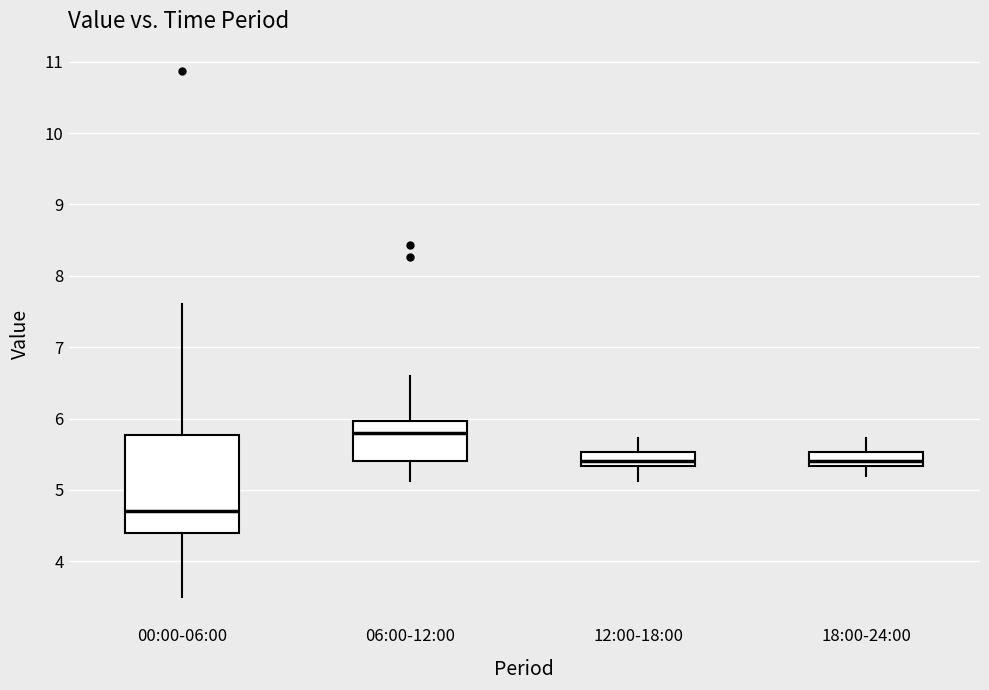

Reading left to right, transcribe this box plot: for each box, give where its median line is, the range the box spans, and where its two whiskers end, as read against the y-axis. The values are not printed on the chart, so give them approximately, as read against the axis.

00:00-06:00: median 4.7, box 4.4 to 5.8, whiskers 3.5 to 7.6
06:00-12:00: median 5.8, box 5.4 to 6.0, whiskers 5.1 to 6.6
12:00-18:00: median 5.4, box 5.3 to 5.5, whiskers 5.1 to 5.7
18:00-24:00: median 5.4, box 5.3 to 5.5, whiskers 5.2 to 5.7